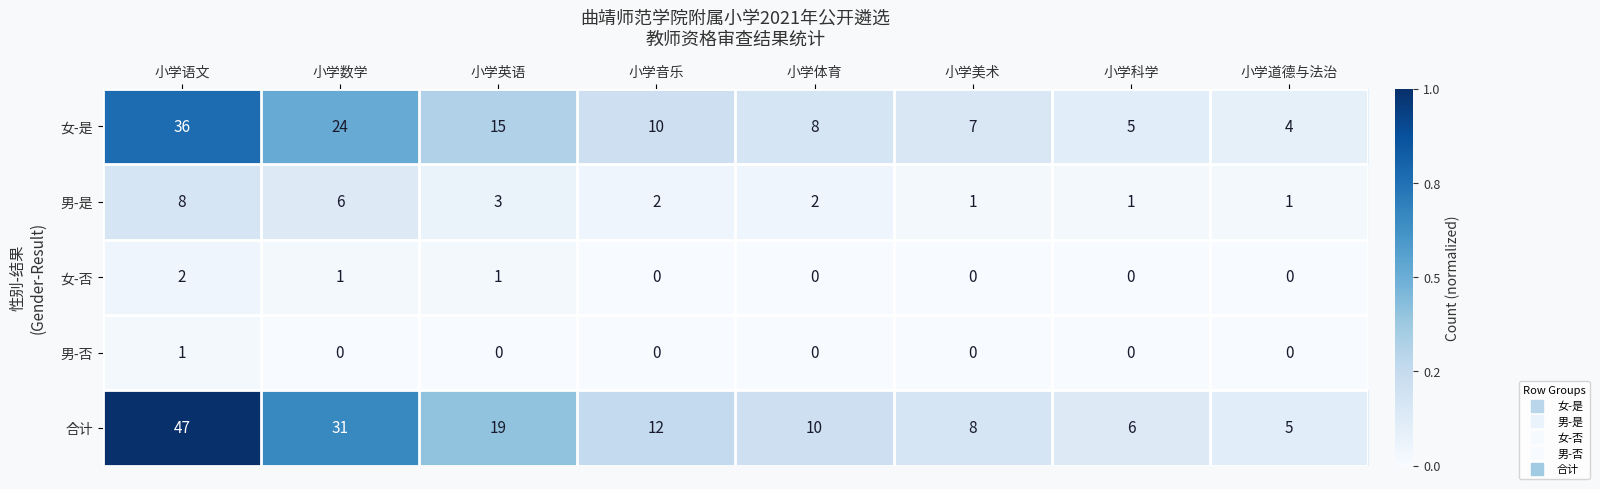

What is the total value across all series at 小学科学?

12